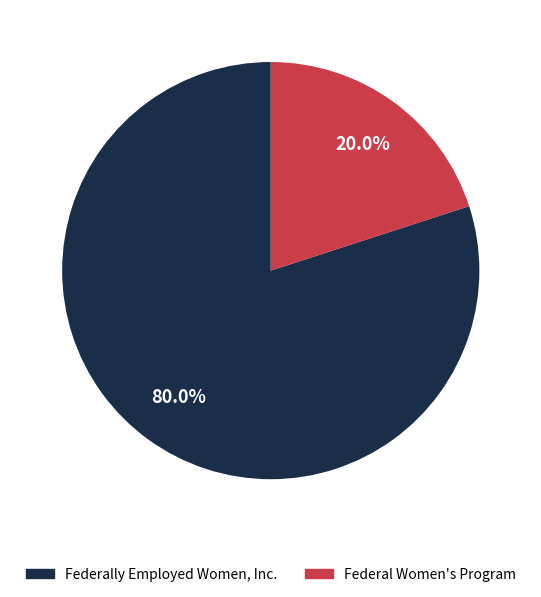

What percentage is the Federal Women's Program slice, to the nearest percent?

20%